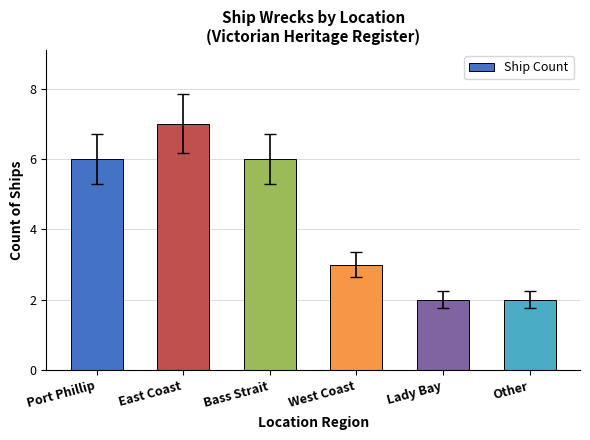

Approximately how many times larger is the value at Lady Bay compared to Port Phillip?

0.3